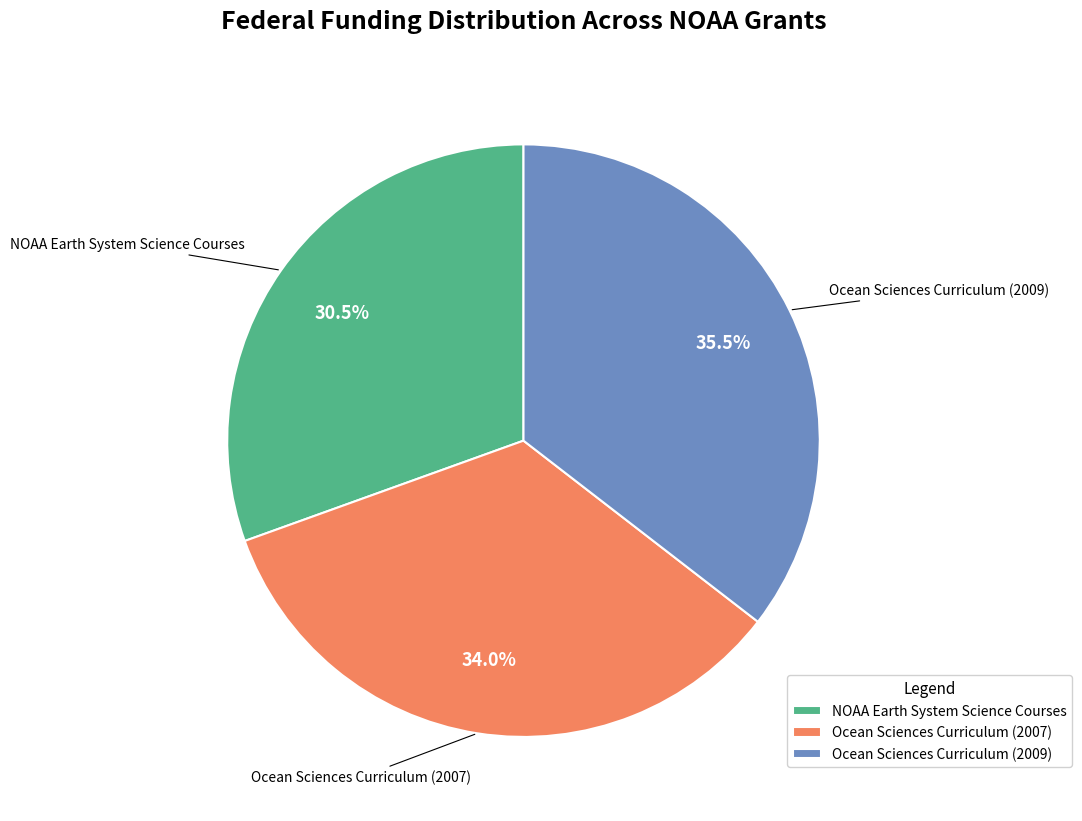

Is there any slice that represents more than half of the pie?

No